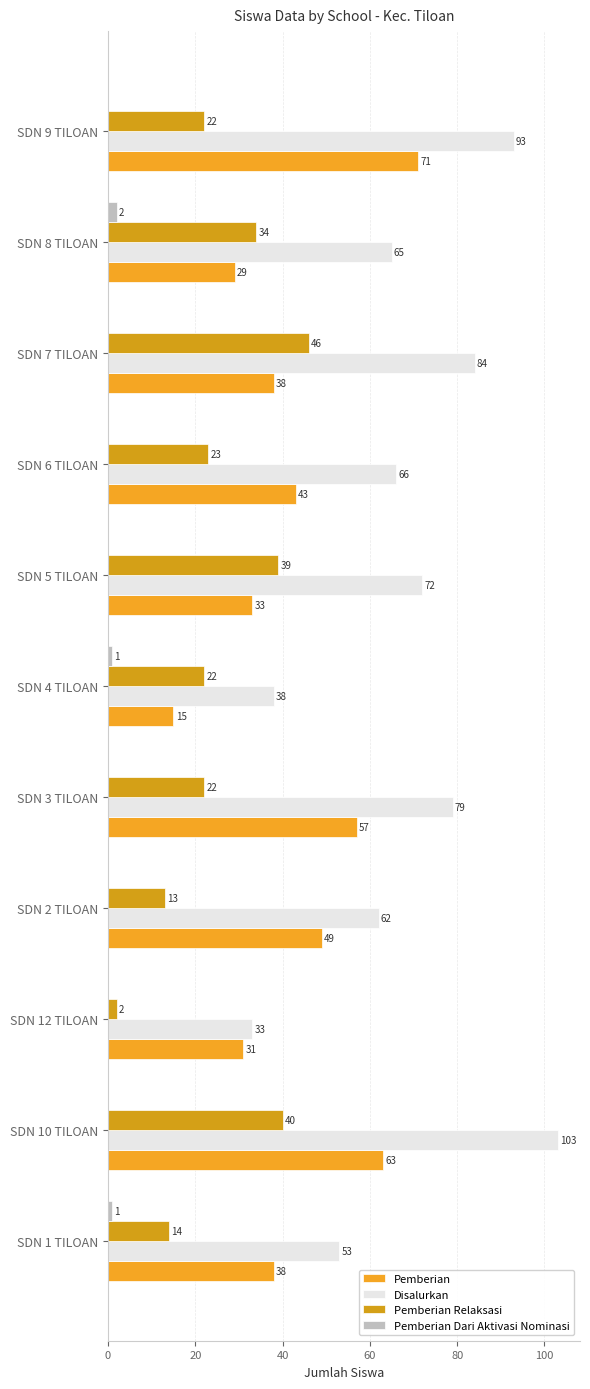

How many categories are shown in the chart?

11